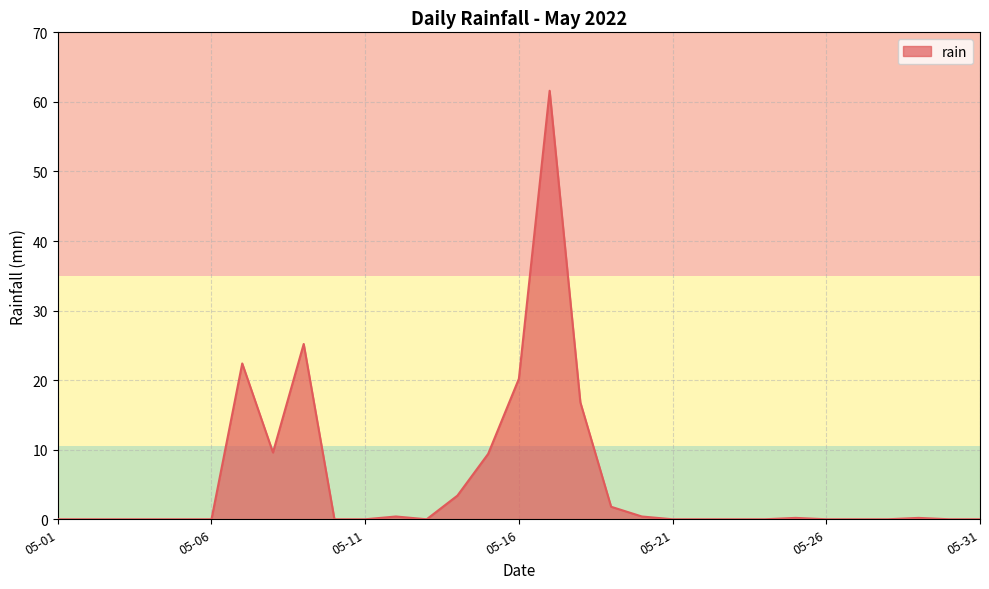

What is the difference between the maximum and minimum values?

61.6